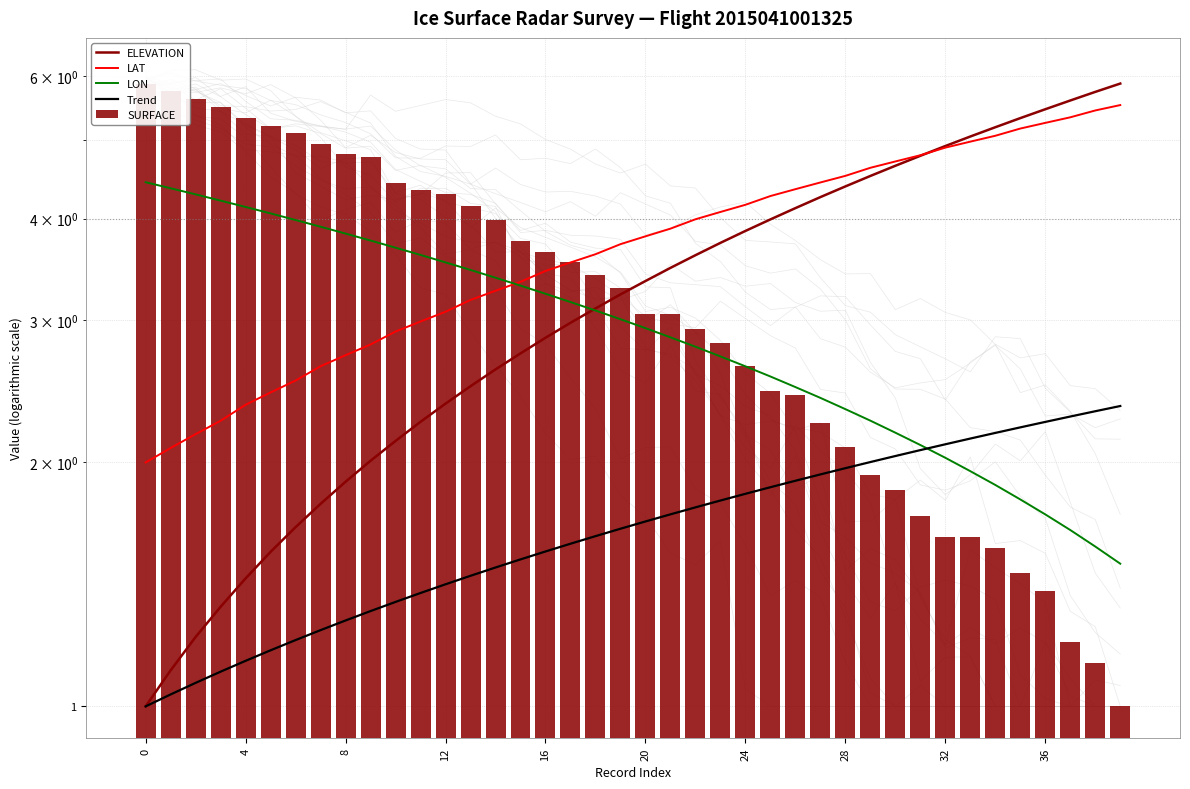

Which series changed the most between 13 and 20?

SURFACE